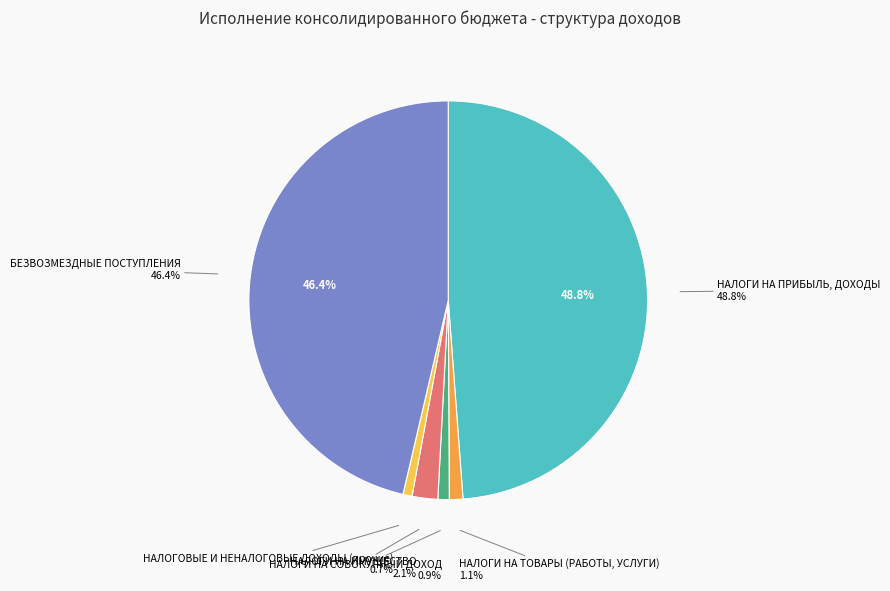

What is the largest slice in the pie chart?

НАЛОГИ НА ПРИБЫЛЬ, ДОХОДЫ